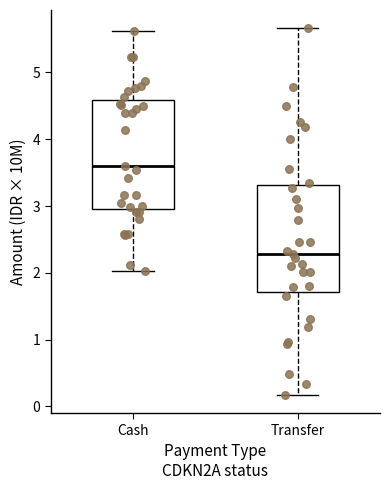

Reading left to right, read every box against the y-axis: the position of its median line, the range the box covers, and the ends of its whiskers. The values are not printed on the chart, so give them approximately, as read against the axis.

Cash: median 3.6, box 3.0 to 4.6, whiskers 2.0 to 5.6
Transfer: median 2.3, box 1.7 to 3.3, whiskers 0.2 to 5.7